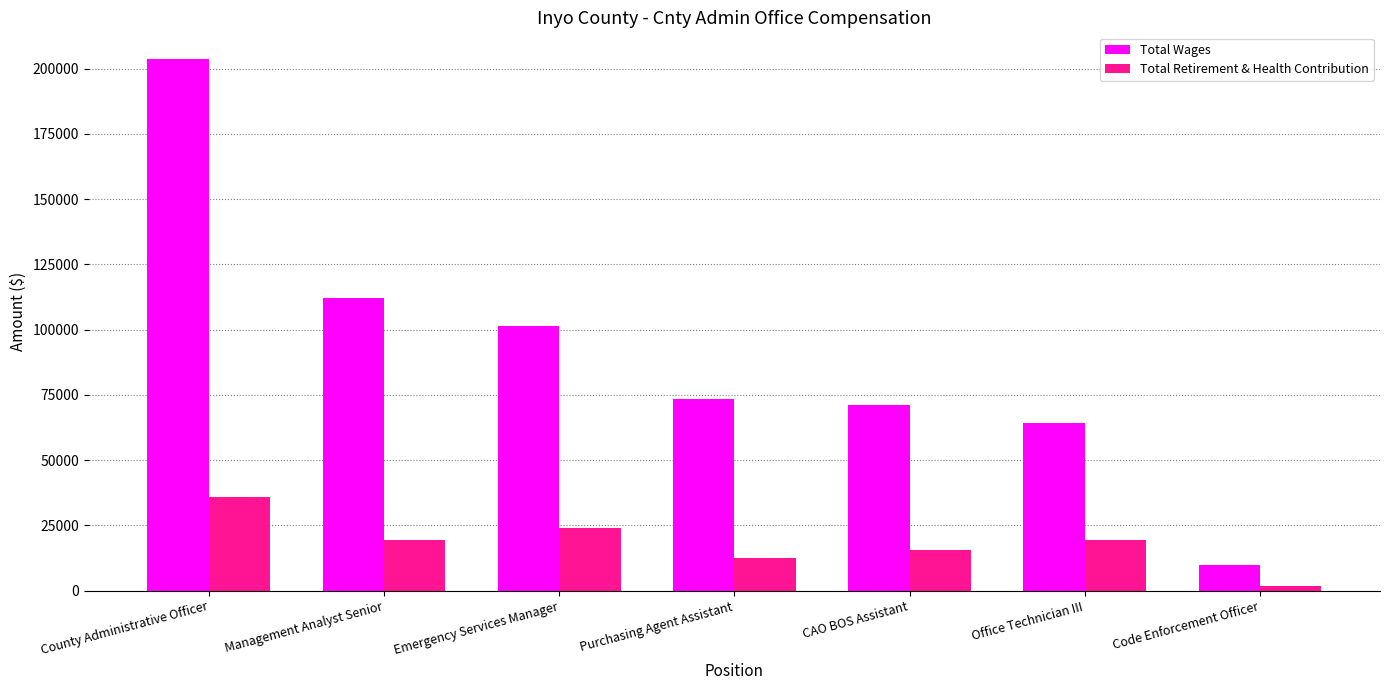

What is the total value across all series at County Administrative Officer?

239487